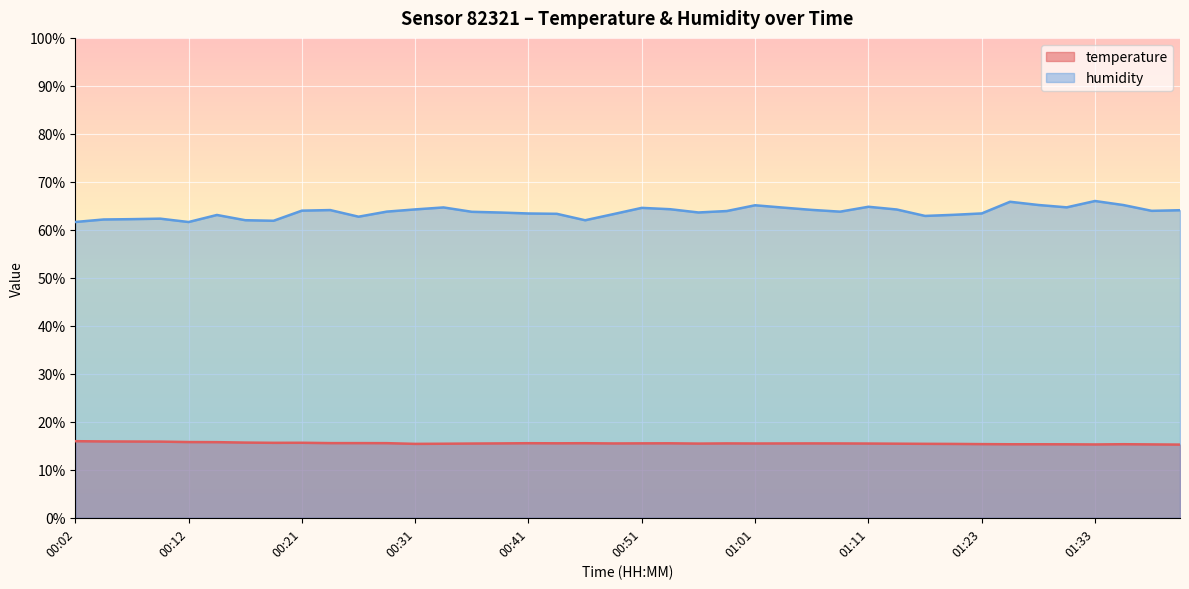

Count the number of data series in this chart.

2